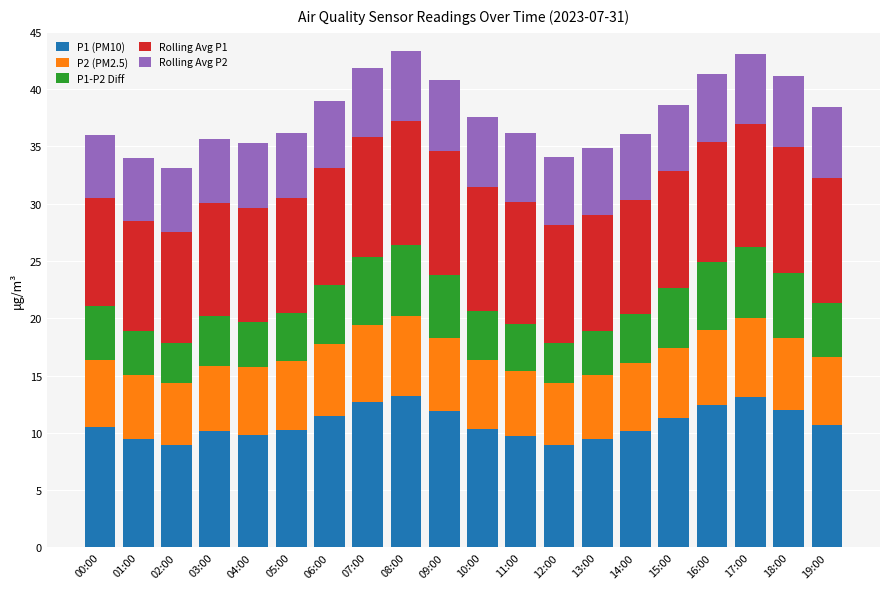

What is the highest value of the P1 (PM10) series?

13.2